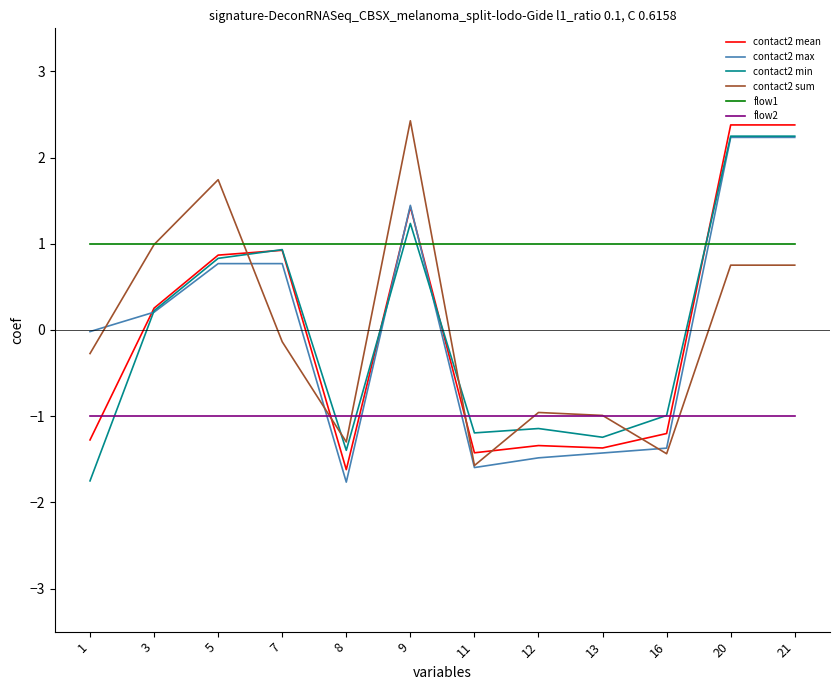

True or false: contact2 min and contact2 sum cross at least once.

True